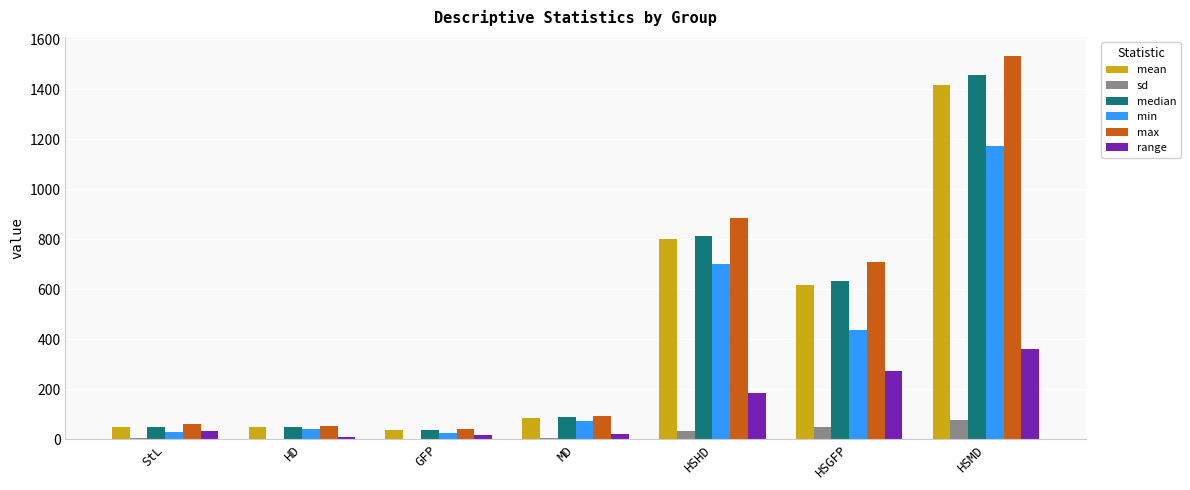

How many series are shown in this chart?

6